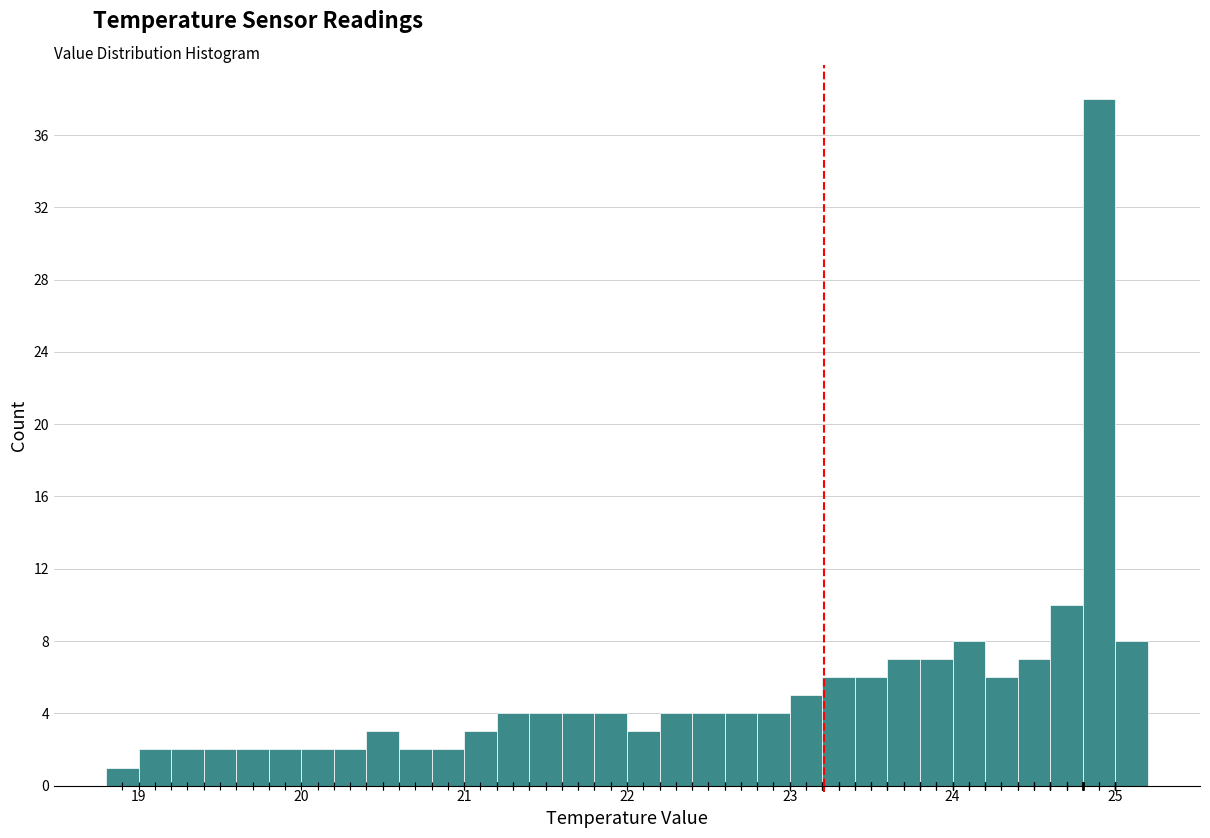

Read against the x-axis, roughly where is the centre of the tallest bar?

24.9